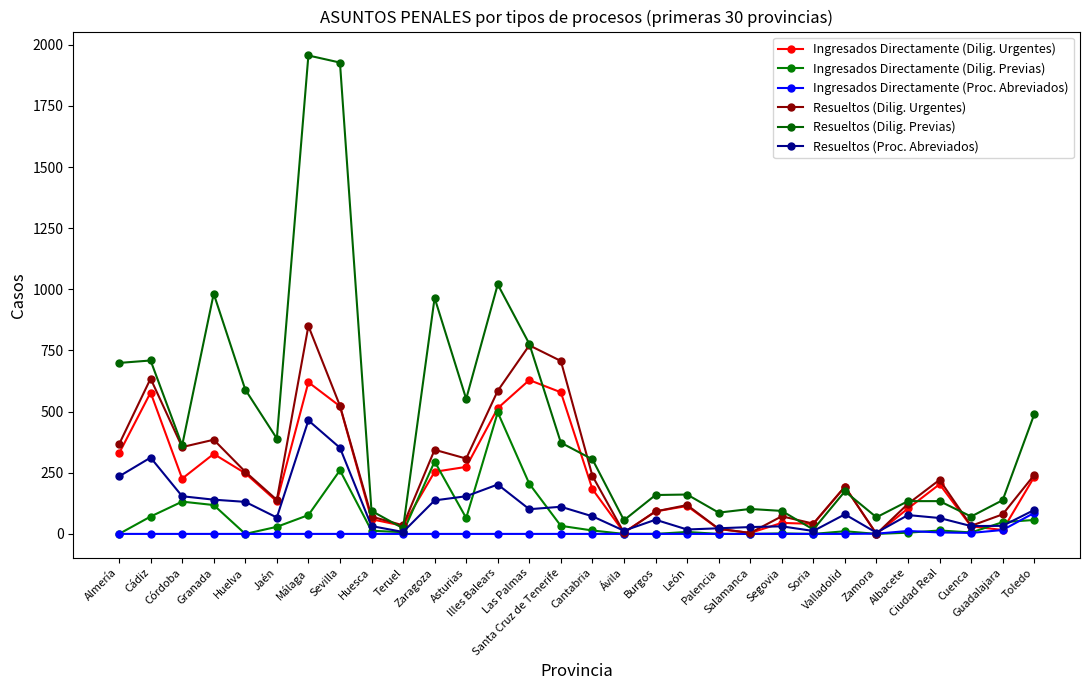

At which label does Resueltos (Dilig. Previas) first exceed 305?

Almería